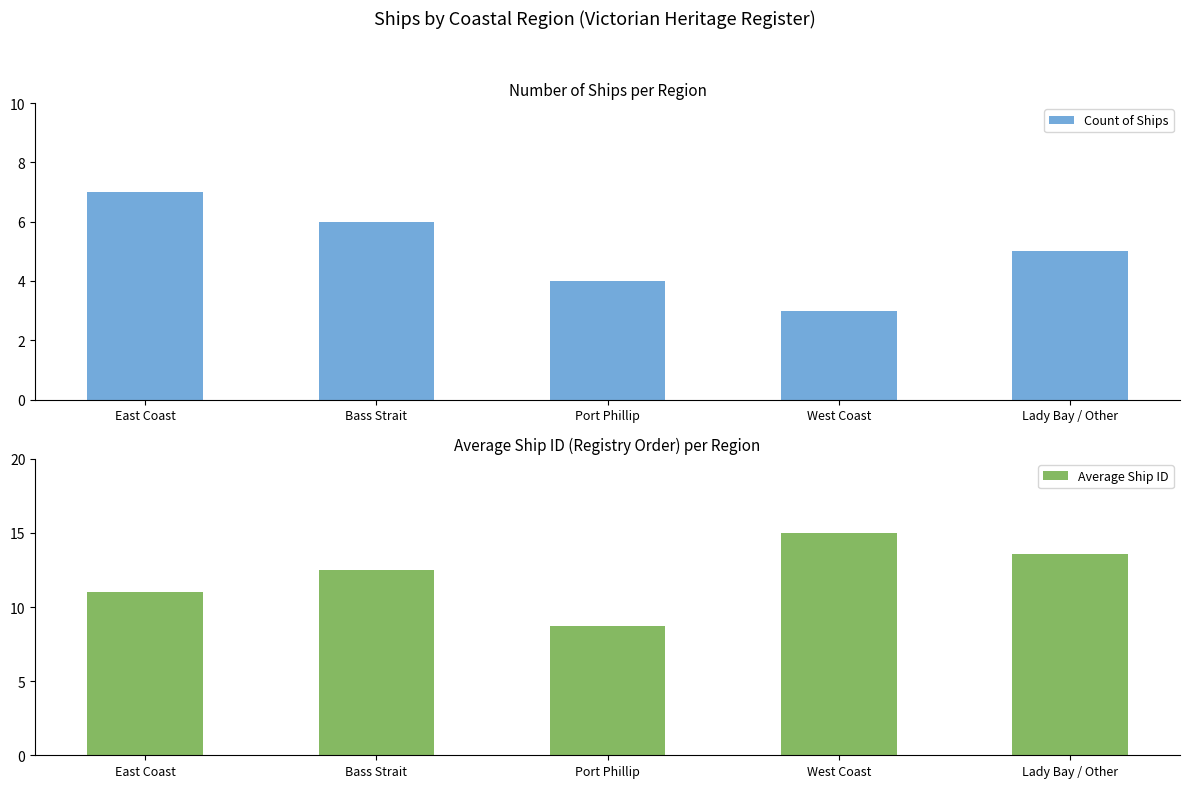

How many bars are there in total?

10